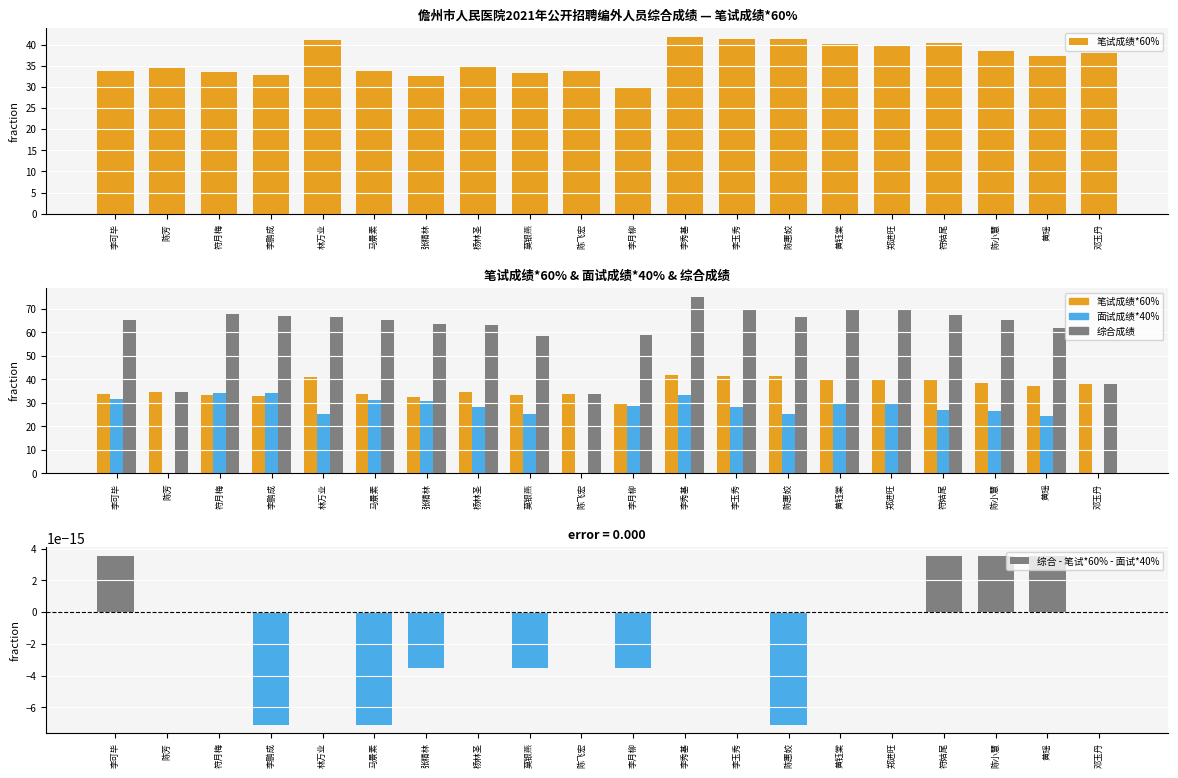

At 李玉秀, list the series in order from smallest to largest.

综合 - 笔试*60% - 面试*40%, 面试成绩*40%, 笔试成绩*60%, 综合成绩